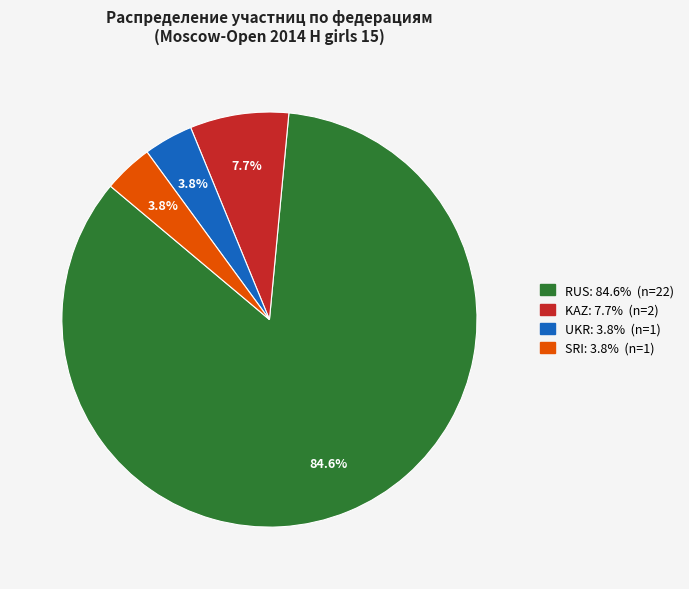

What percentage is the SRI slice, to the nearest percent?

4%